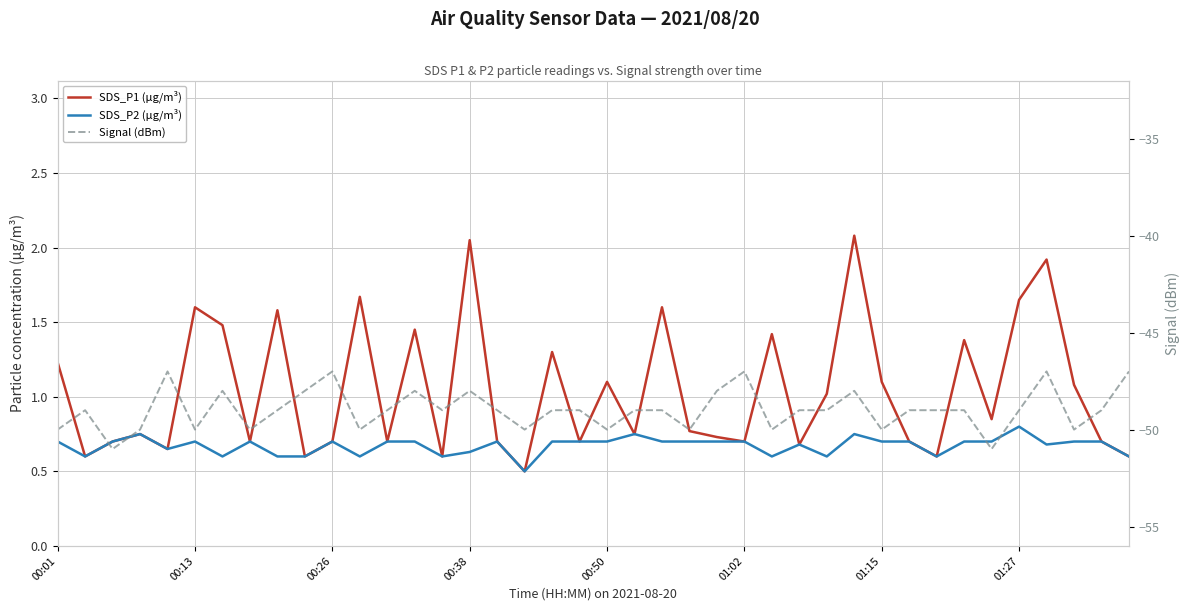

What position from the left is 00:13?

6